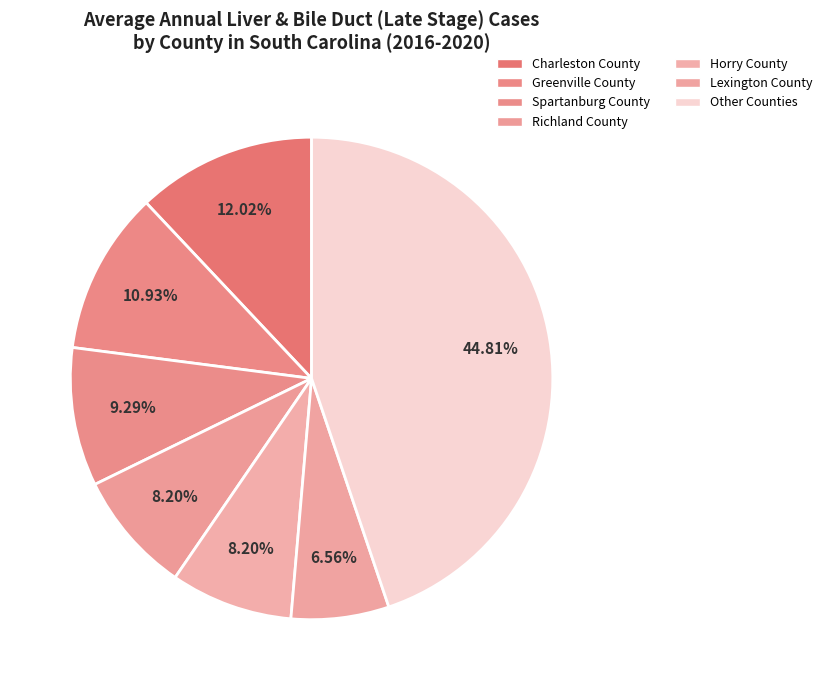

How many segments does this pie chart have?

7